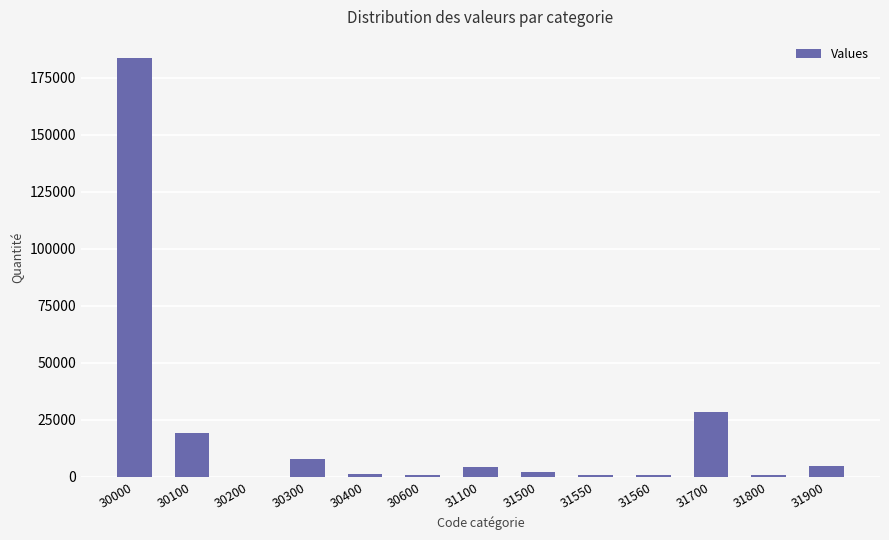

At which label does the data first exceed 1965?

30000